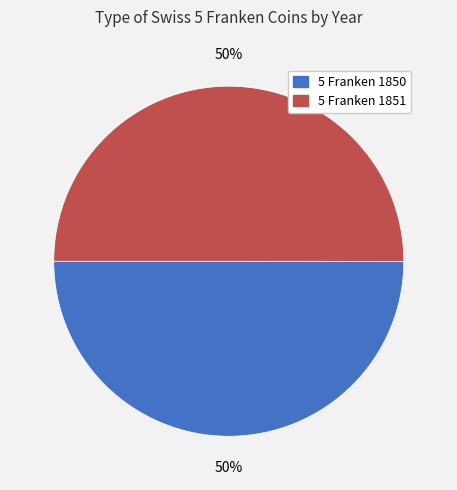

To the nearest percent, what is the average slice percentage?

50%